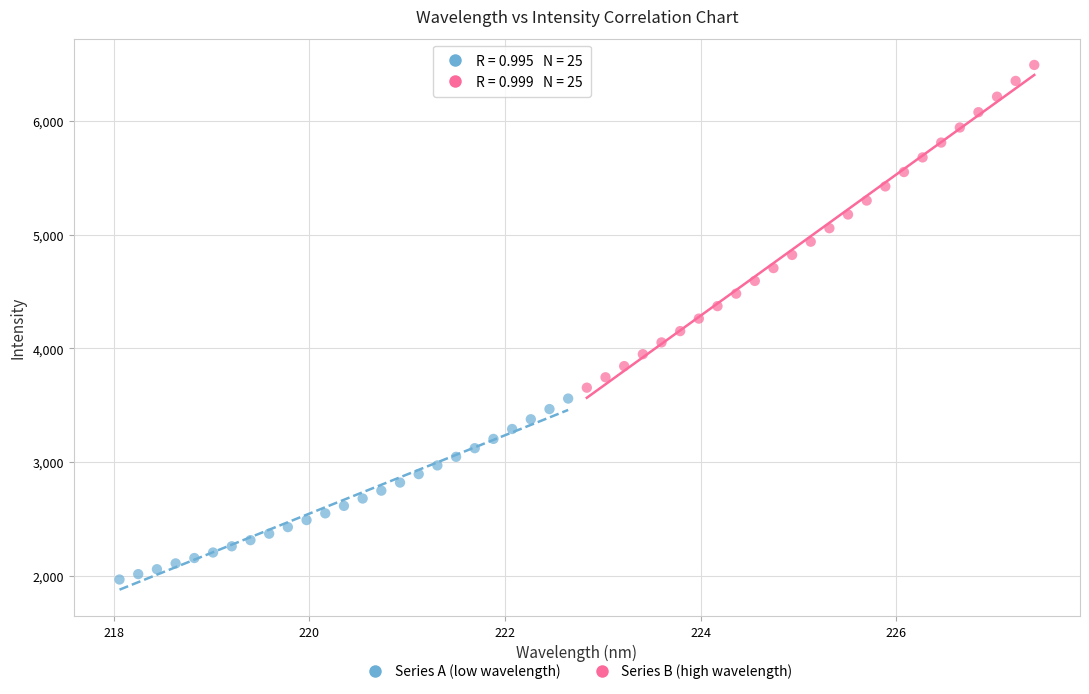

What are all the series names shown in the legend?

Series A (low wavelength), Series B (high wavelength)